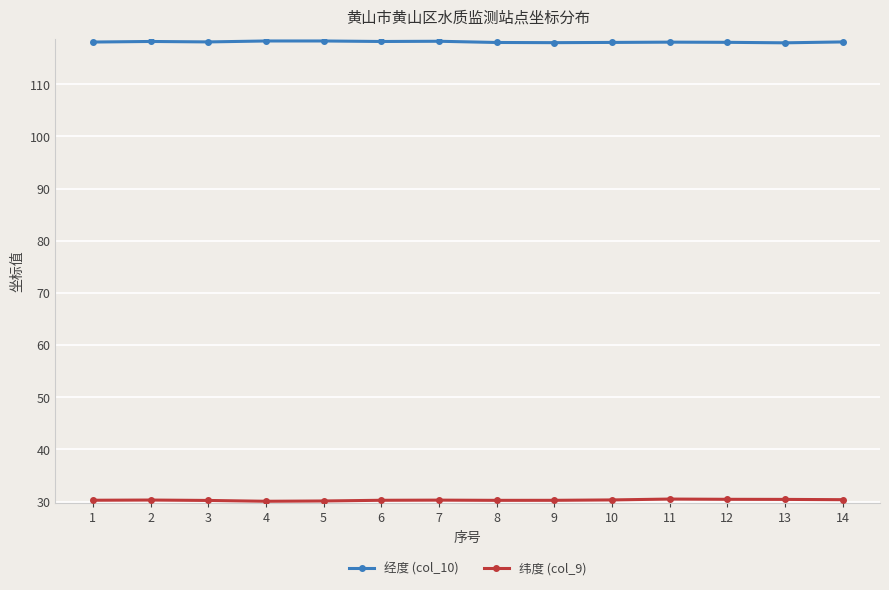

How many series are shown in this chart?

2